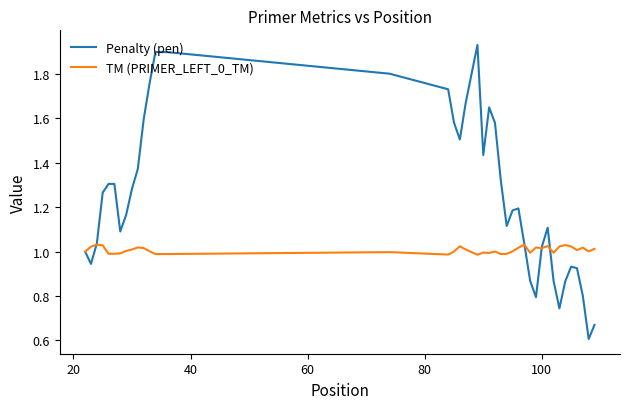

Which series has the largest range (max minus min)?

Penalty (pen)